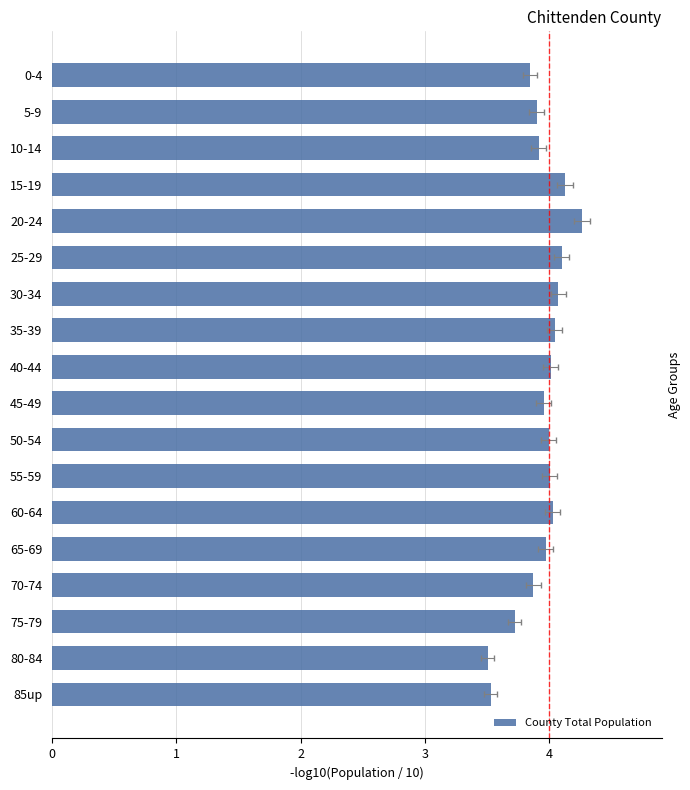

What is the difference between the values at 75-79 and 40-44?

0.3